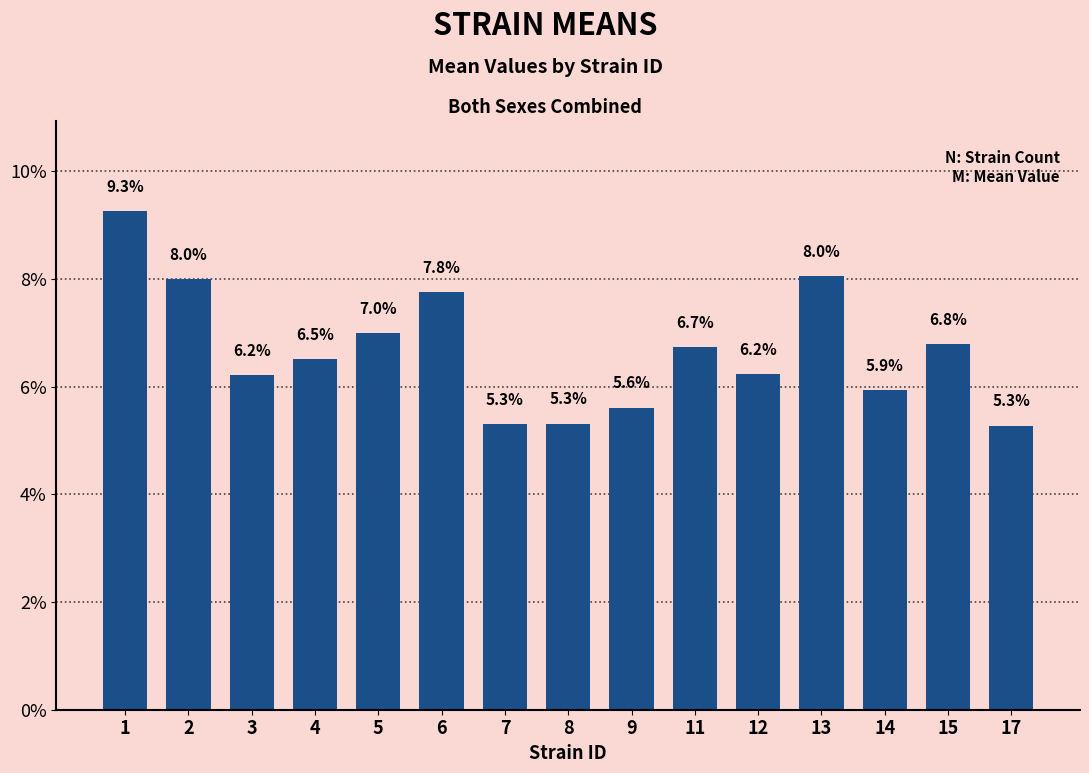

Does the chart contain any negative values?

No